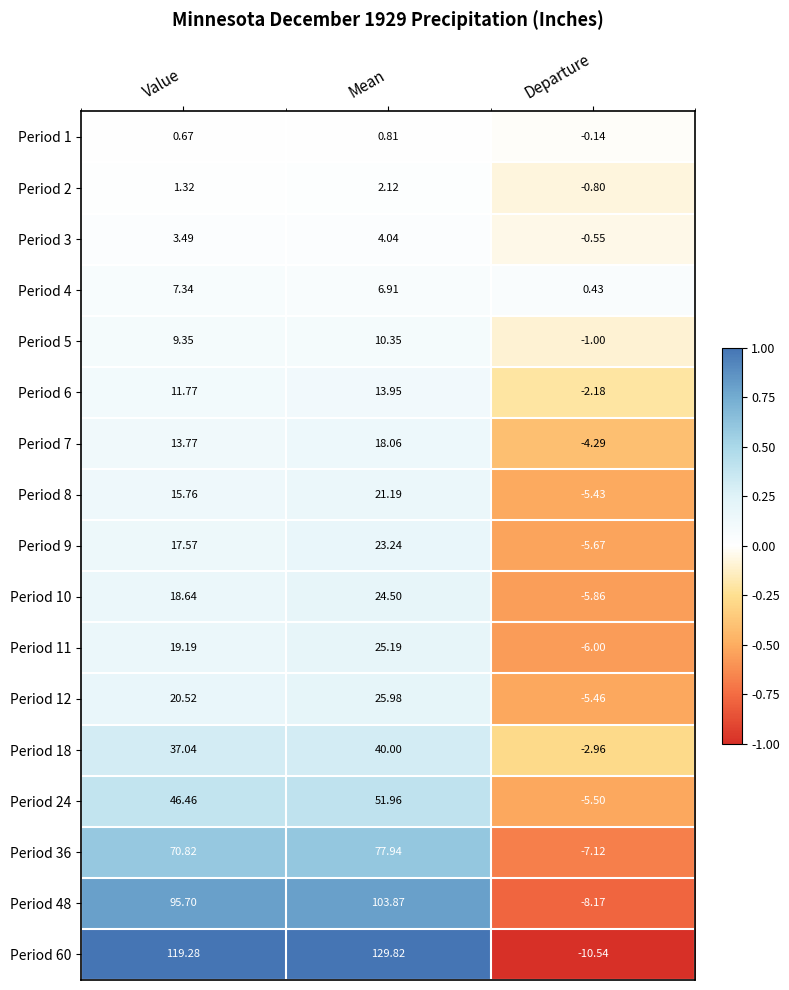

Rank the series at Mean from lowest to highest value.

Period 1, Period 2, Period 3, Period 4, Period 5, Period 6, Period 7, Period 8, Period 9, Period 10, Period 11, Period 12, Period 18, Period 24, Period 36, Period 48, Period 60